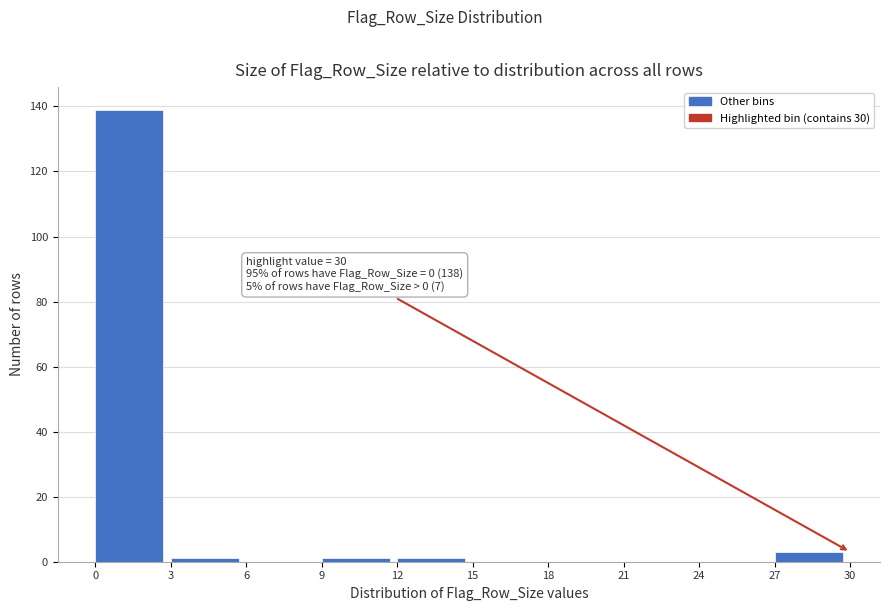

Over which range of the x-axis is the bar tallest?

0 to 3